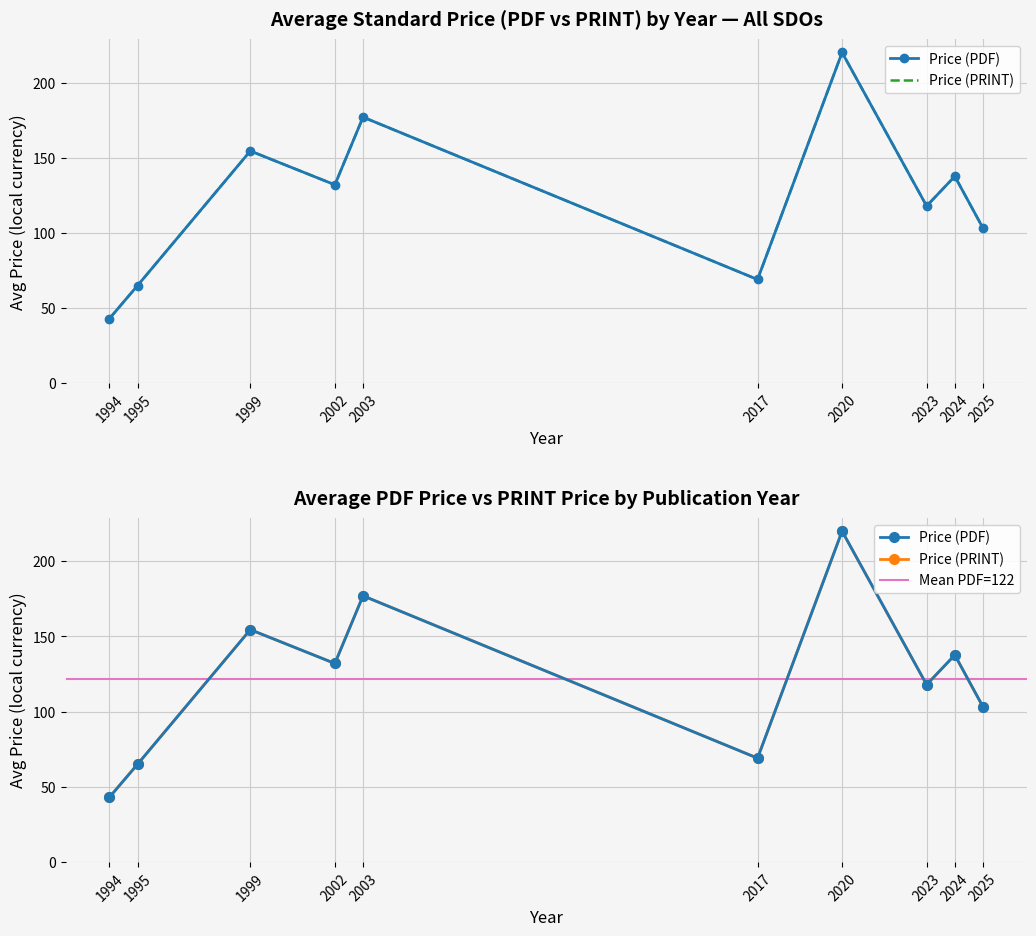

True or false: Price (PDF) and Price (PRINT) intersect in this chart.

False